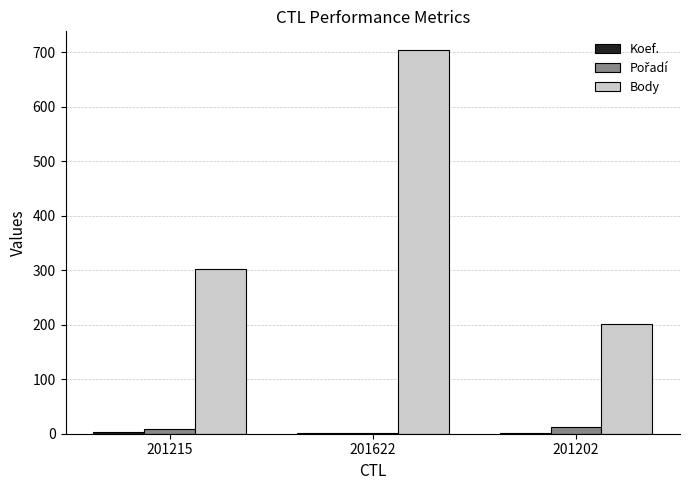

Which series has the largest total across all categories?

Body